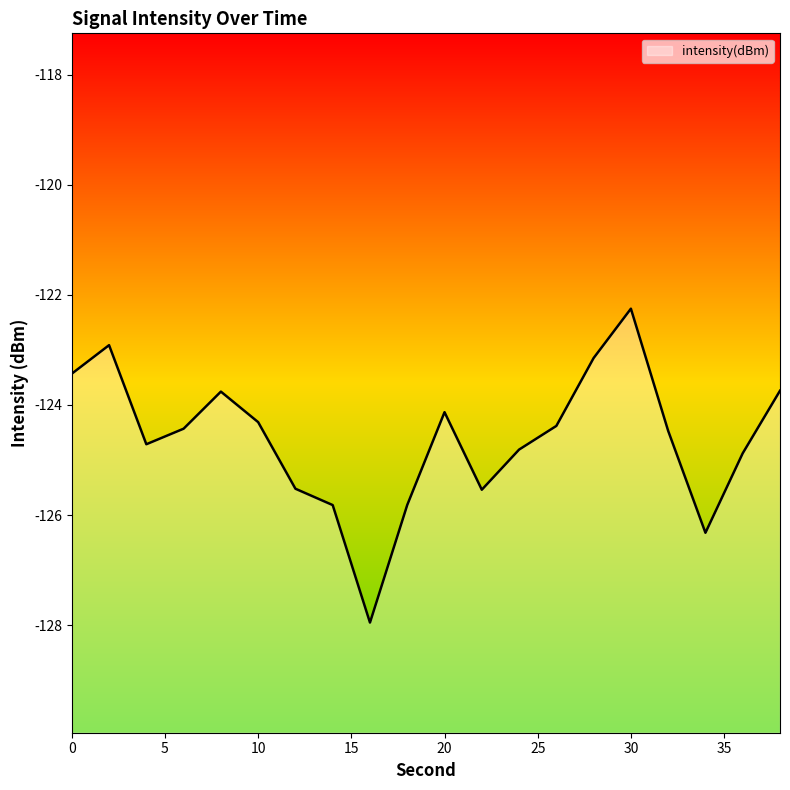

Where is the first local minimum?

4